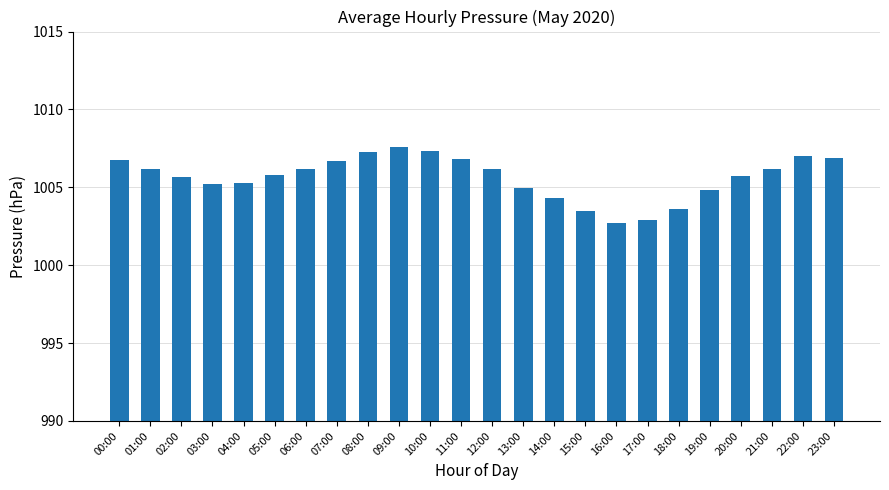

What is the smallest value displayed?

1002.7